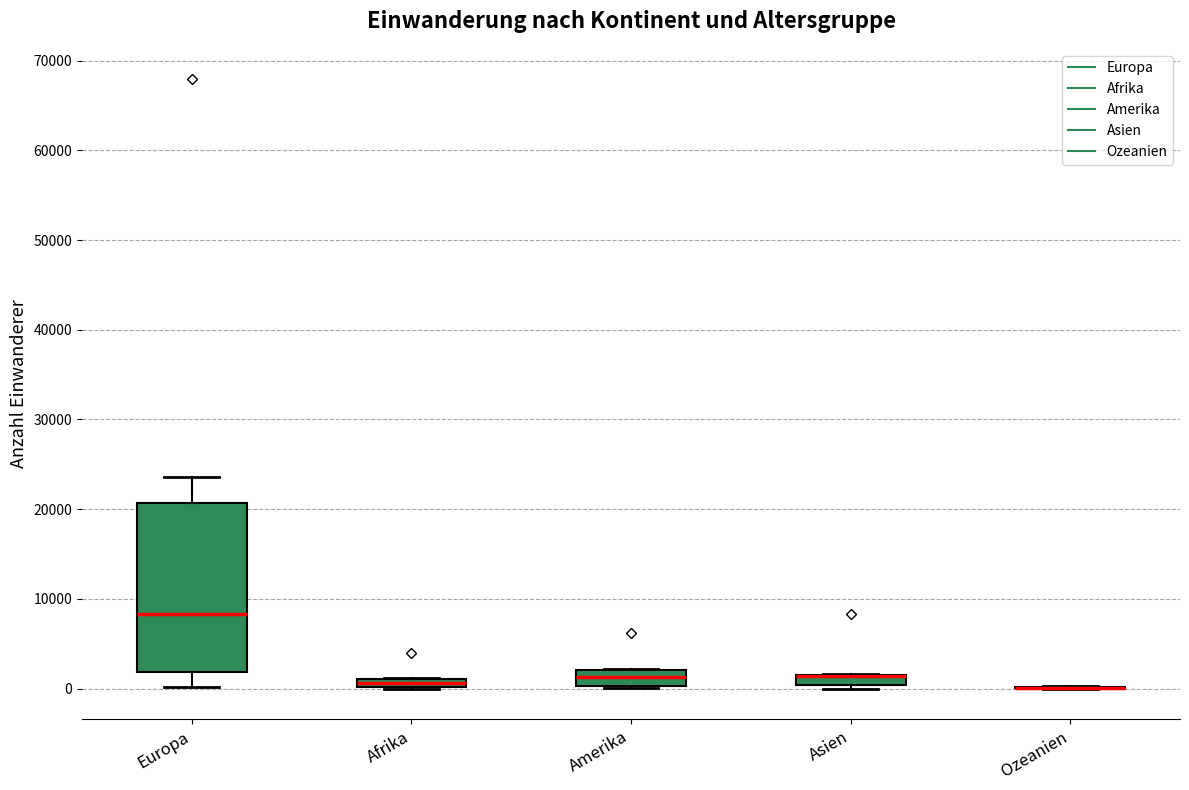

Which box is the tallest, from its lower edge to its upper edge?

Europa